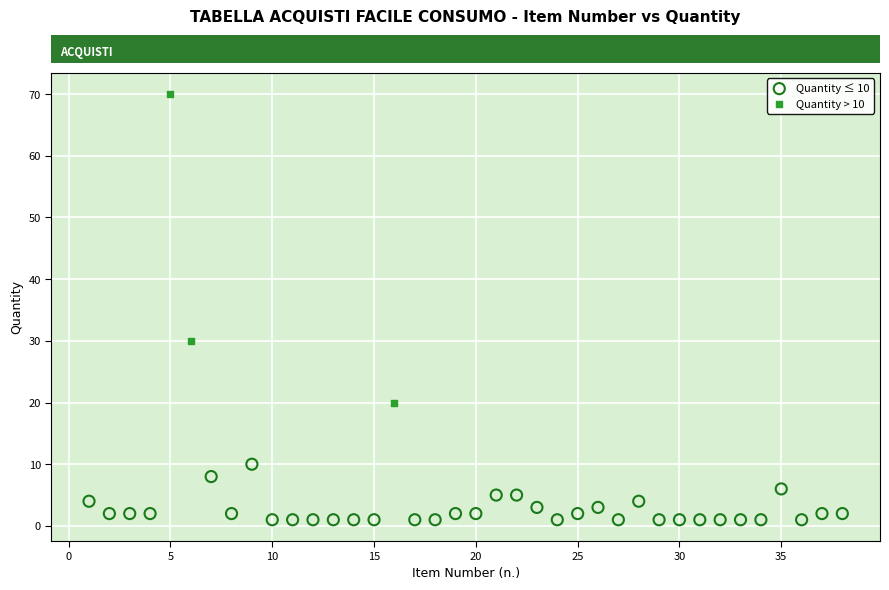

Which series has the largest Y range (max minus min)?

Quantity > 10